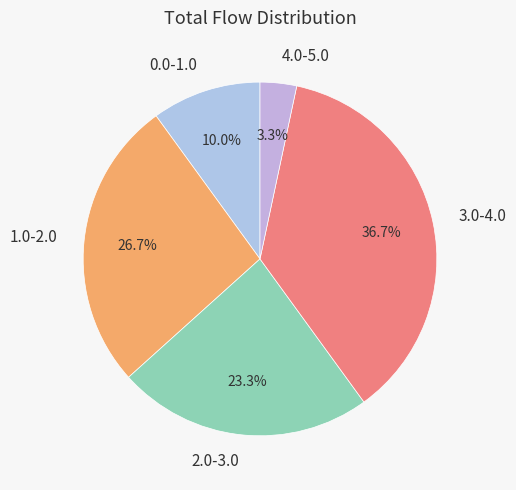

Which category has the biggest portion of the pie?

3.0-4.0